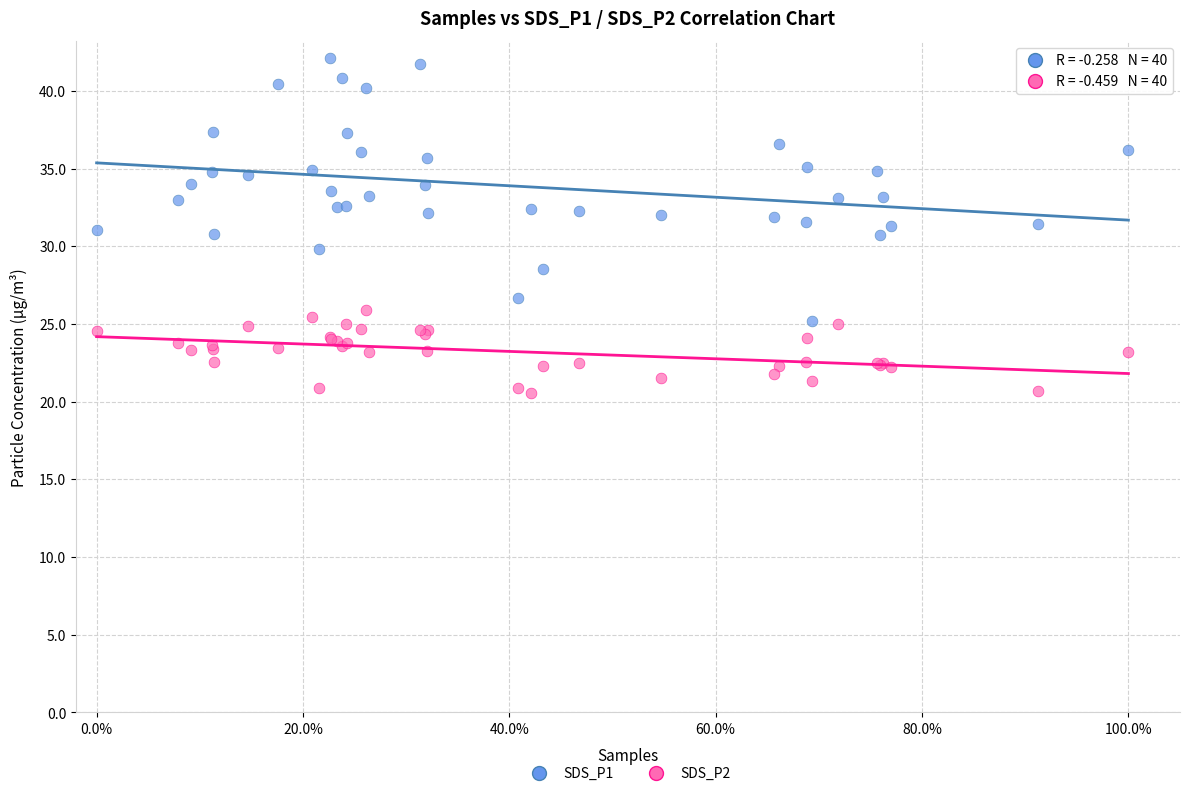

Which series has the largest Y range (max minus min)?

SDS_P1